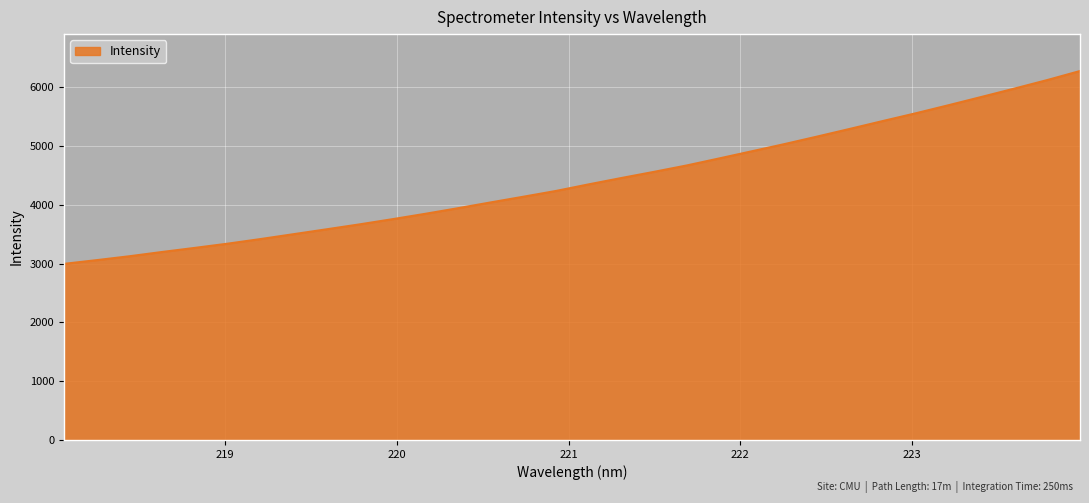

What is the greatest value displayed?

6279.6